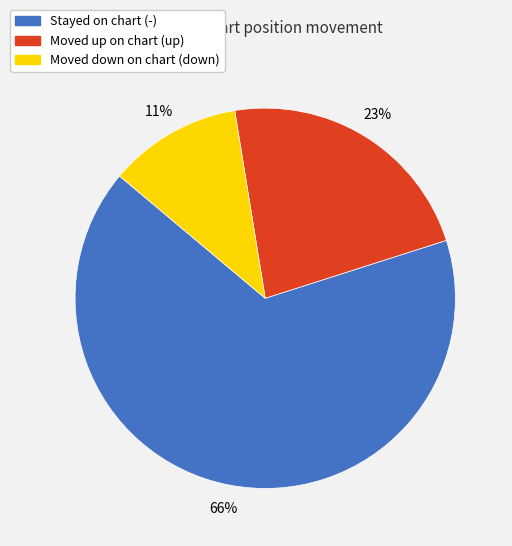

Which category accounts for the majority?

Stayed on chart (-)